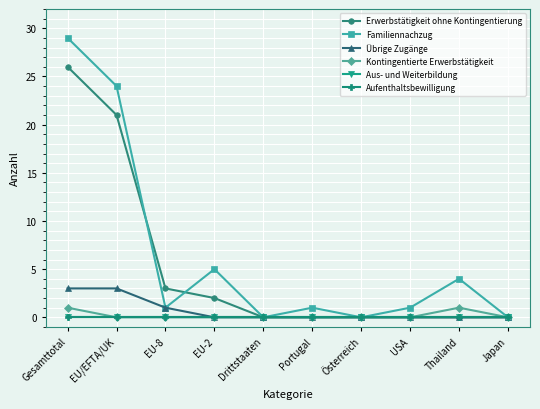

At which category does Kontingentierte Erwerbstätigkeit reach its first local peak?

Thailand